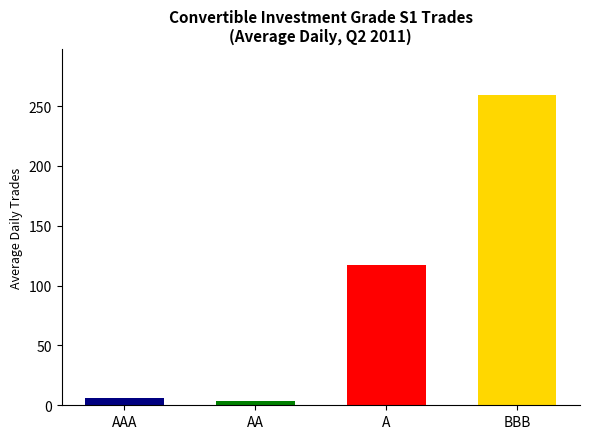

What is the minimum value shown in the chart?

3.9